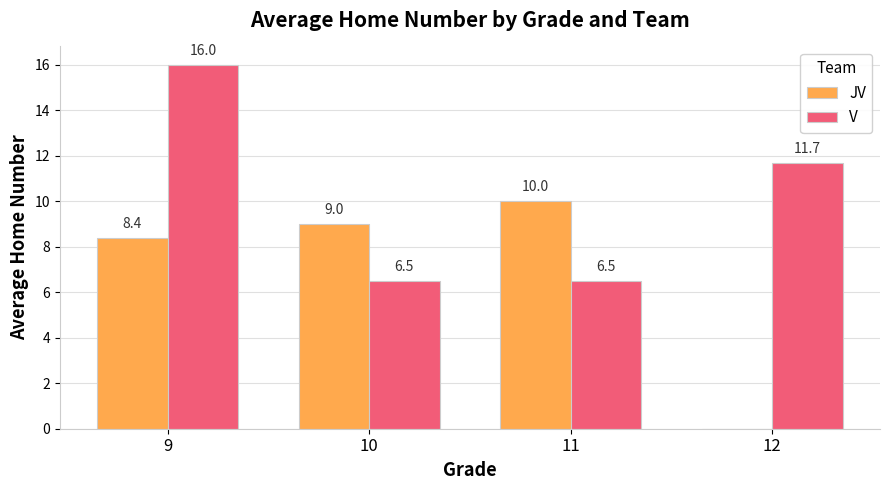

Which category has the highest value in the V series?

9